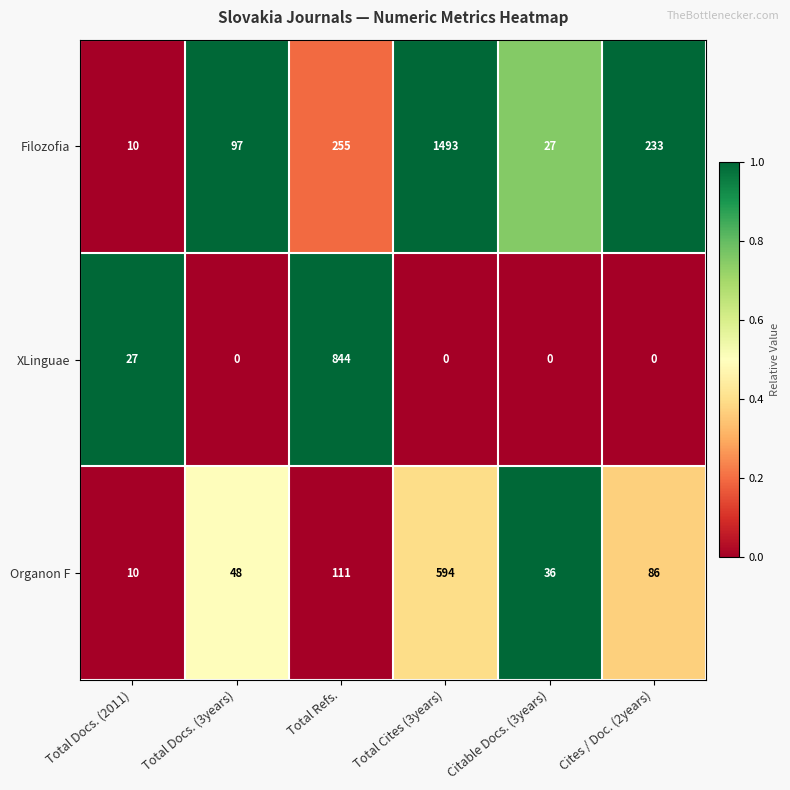

Reading right to left, what are all the values shown in this chart?

Filozofia: Cites / Doc. (2years)=233	Citable Docs. (3years)=27	Total Cites (3years)=1493	Total Refs.=255	Total Docs. (3years)=97	Total Docs. (2011)=10
XLinguae: Cites / Doc. (2years)=0	Citable Docs. (3years)=0	Total Cites (3years)=0	Total Refs.=844	Total Docs. (3years)=0	Total Docs. (2011)=27
Organon F: Cites / Doc. (2years)=86	Citable Docs. (3years)=36	Total Cites (3years)=594	Total Refs.=111	Total Docs. (3years)=48	Total Docs. (2011)=10